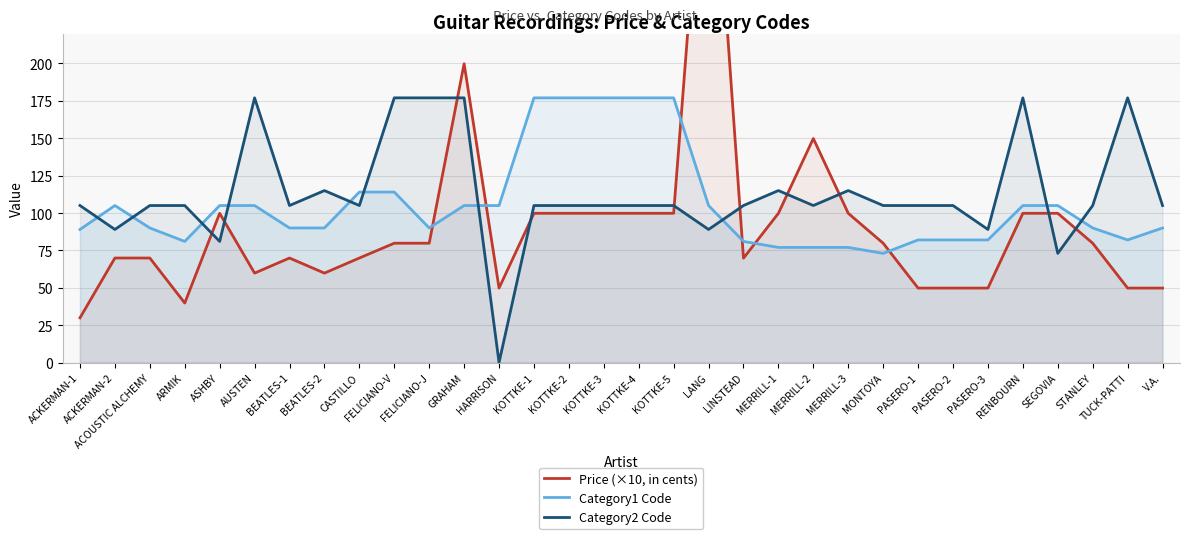

What is the maximum value shown in the chart?

399.8